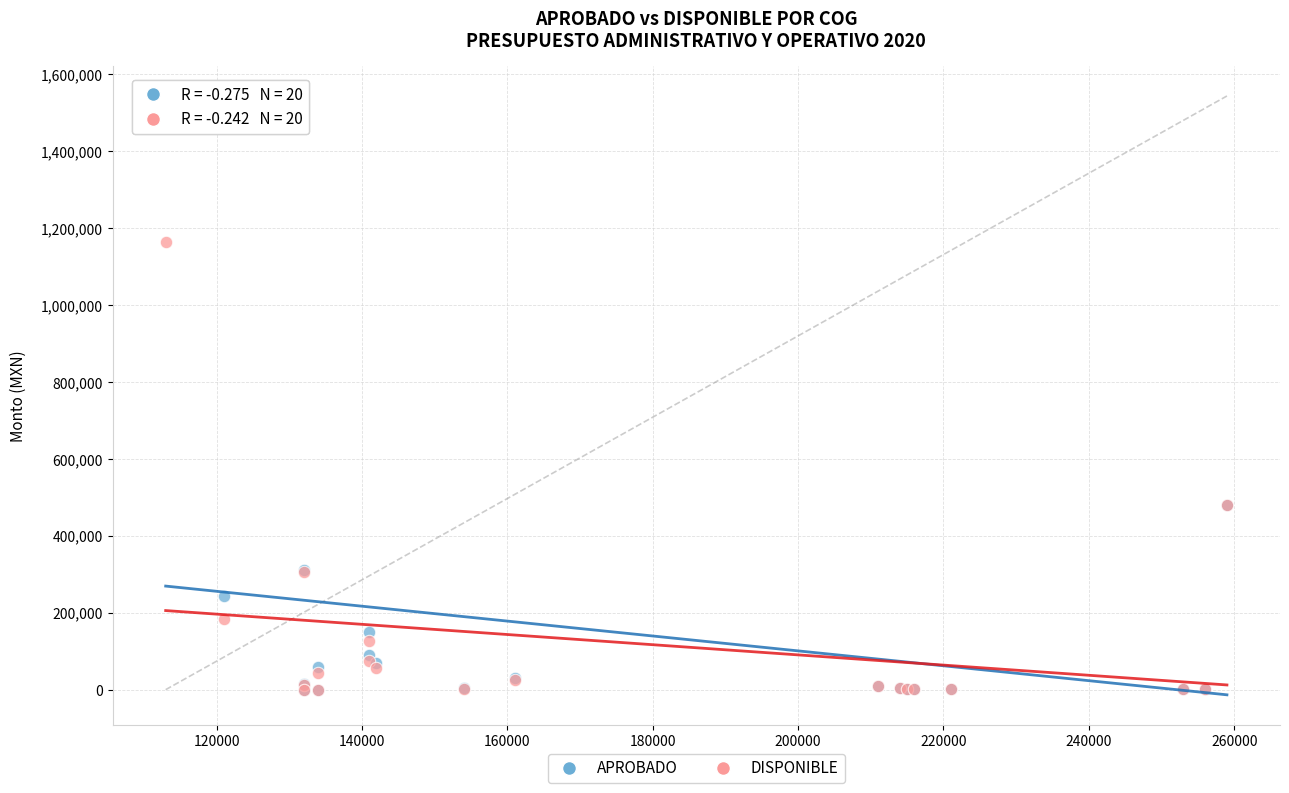

What are all the series names shown in the legend?

APROBADO, DISPONIBLE